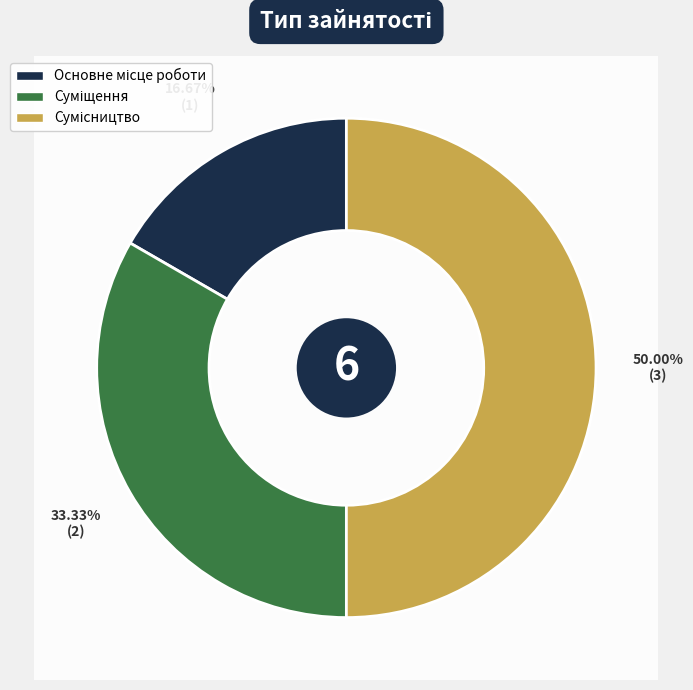

Between Основне місце роботи and Сумісництво, which is larger?

Сумісництво